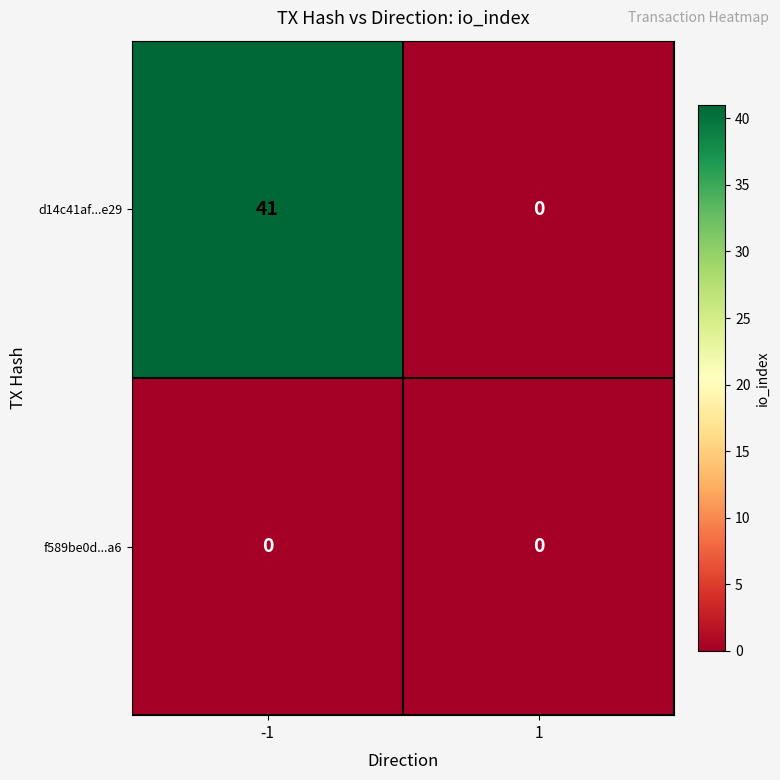

What is the spread (max minus min) of values at -1?

41